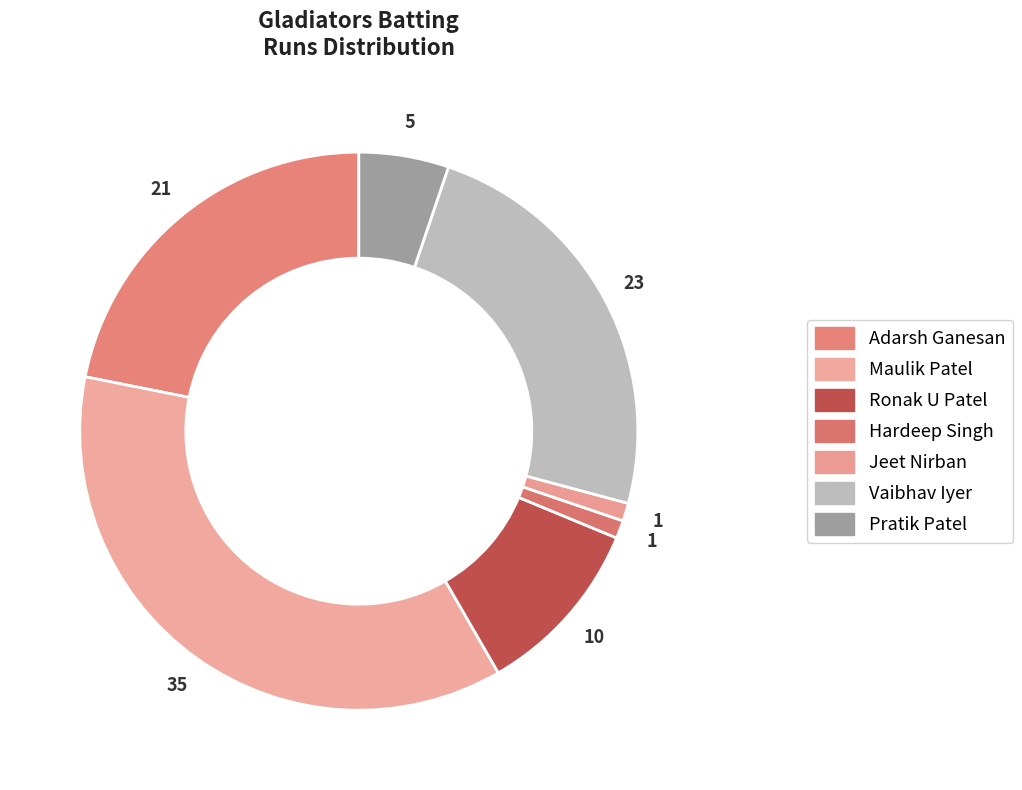

To the nearest percent, what is the difference between the largest and smallest slice percentages?

36%